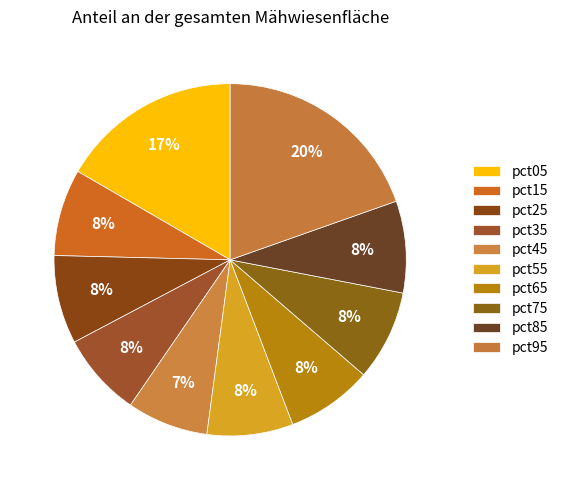

Is there a majority slice in this chart?

No